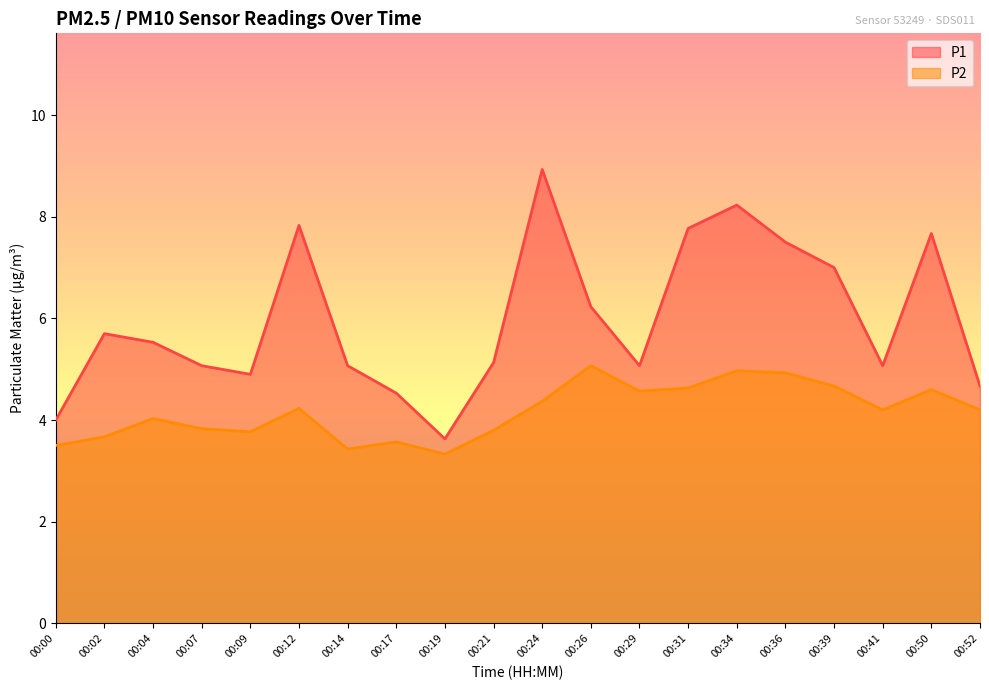

What is the maximum value shown in the chart?

8.9